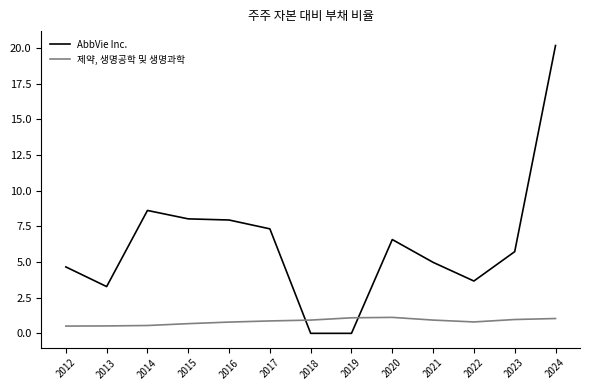

Which category has the highest value in the AbbVie Inc. series?

2024